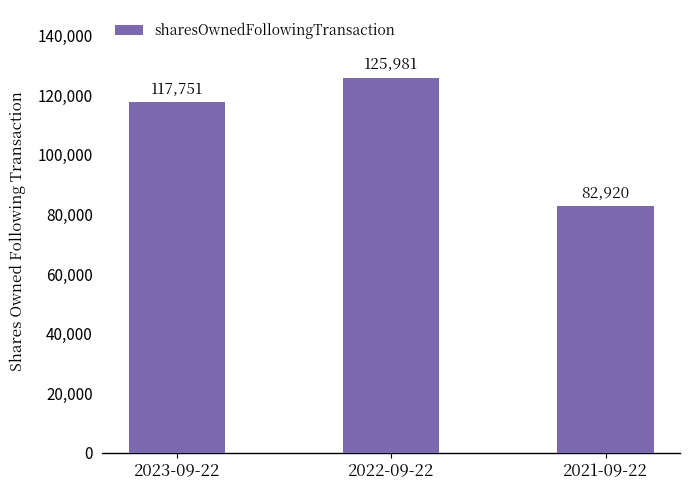

Between 2022-09-22 and 2023-09-22, which is larger?

2022-09-22